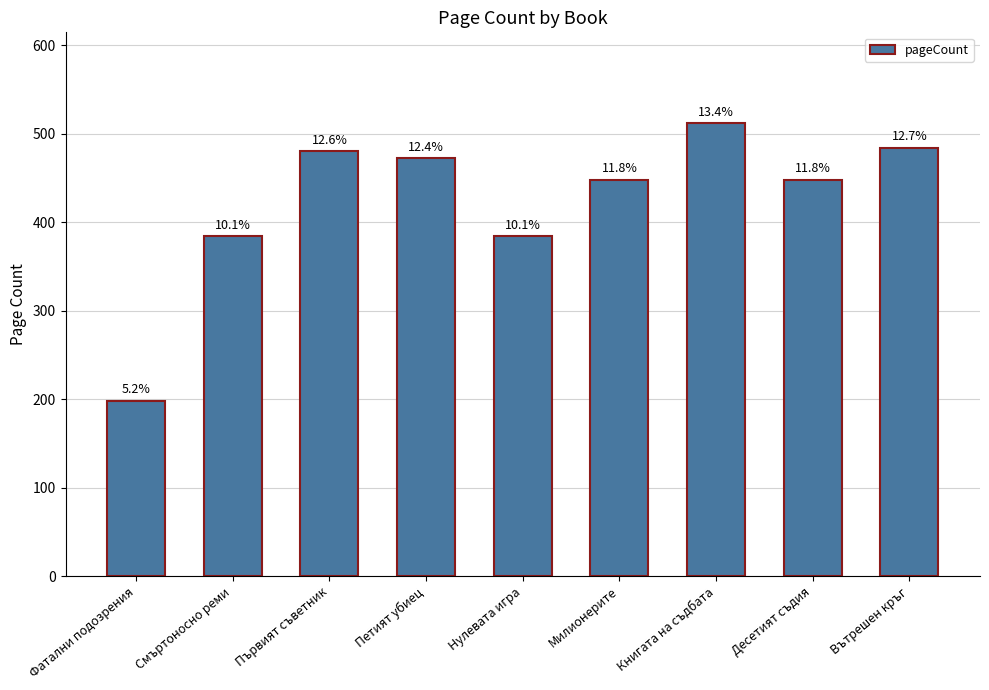

How many bars are there in total?

9